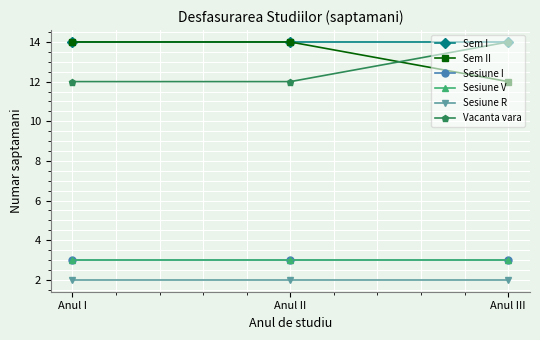

What is the difference between the highest and lowest values at Anul I?

12